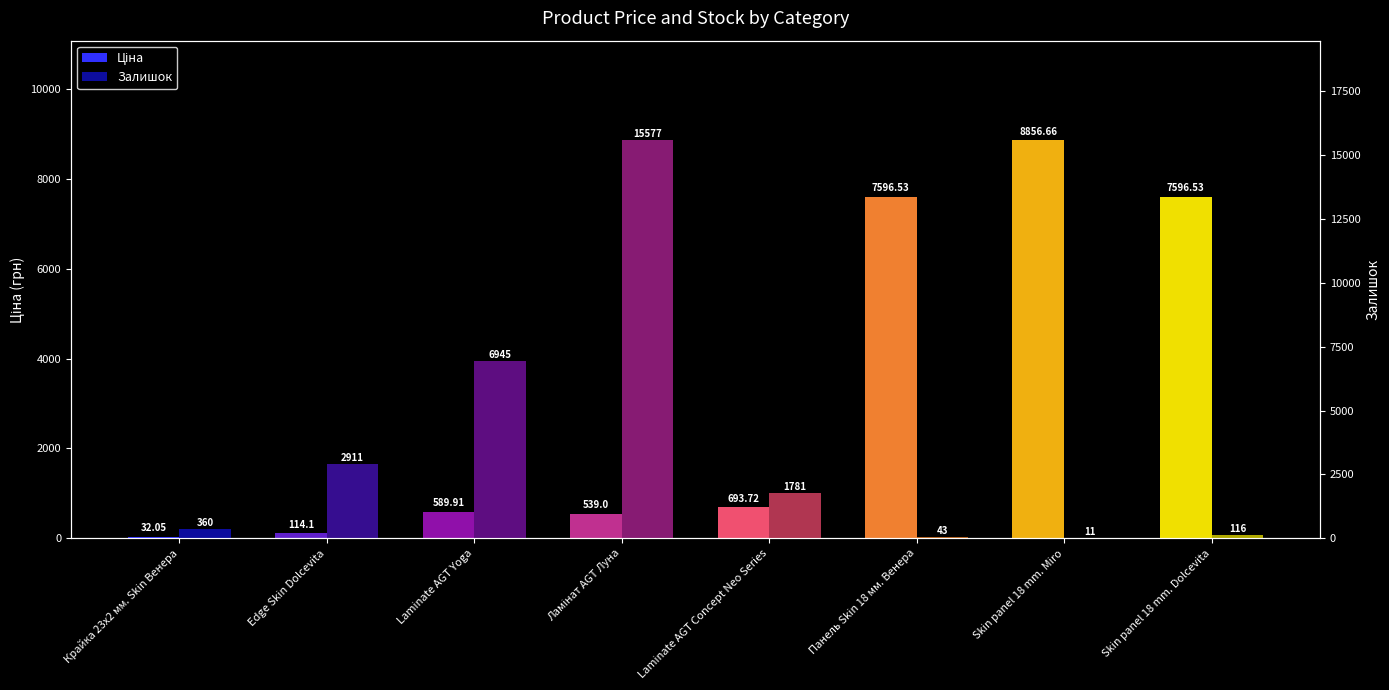

What are all the series names shown in the legend?

Ціна, Залишок